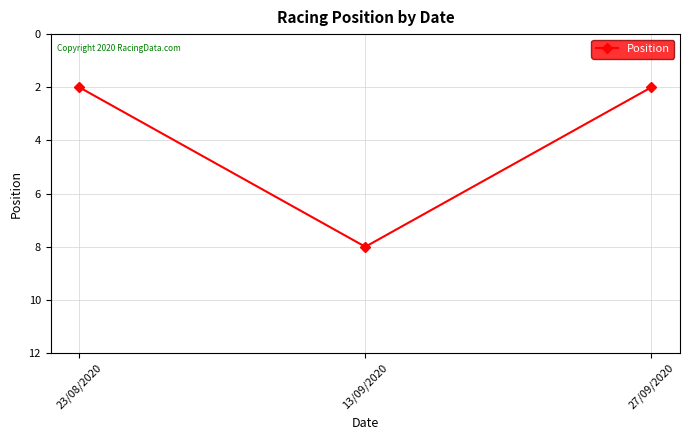

At which category does the chart reach its peak across all series?

13/09/2020